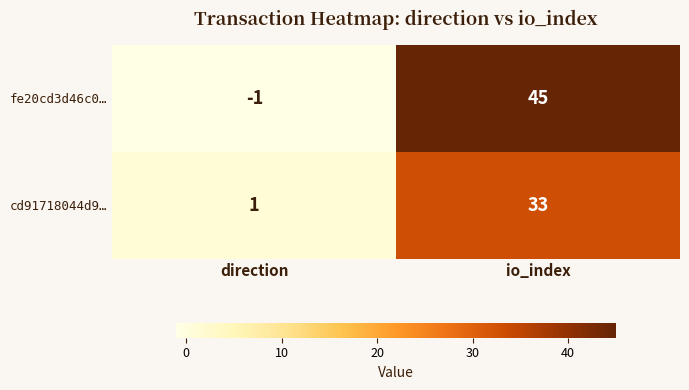

What is the average value of the fe20cd3d46c0… series?

22